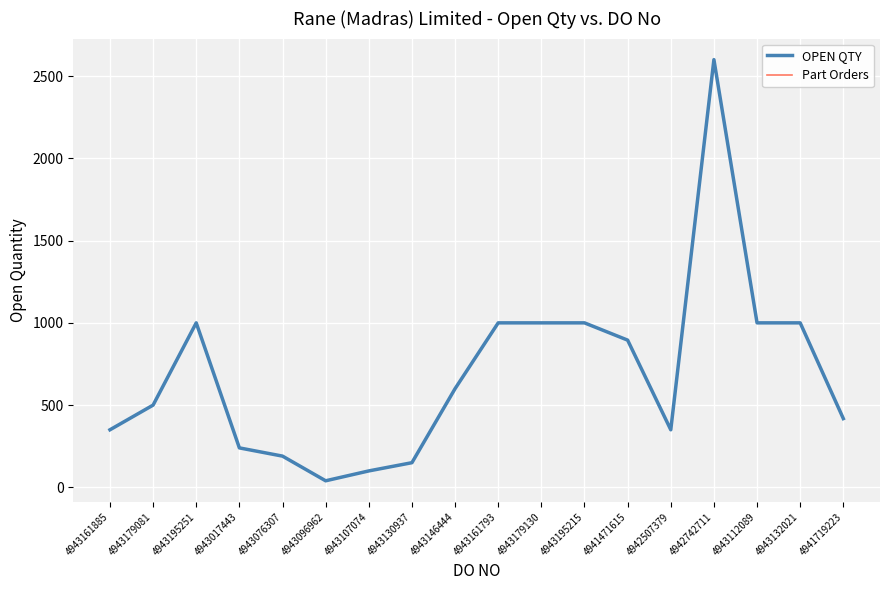

True or false: OPEN QTY and Part Orders cross at least once.

False